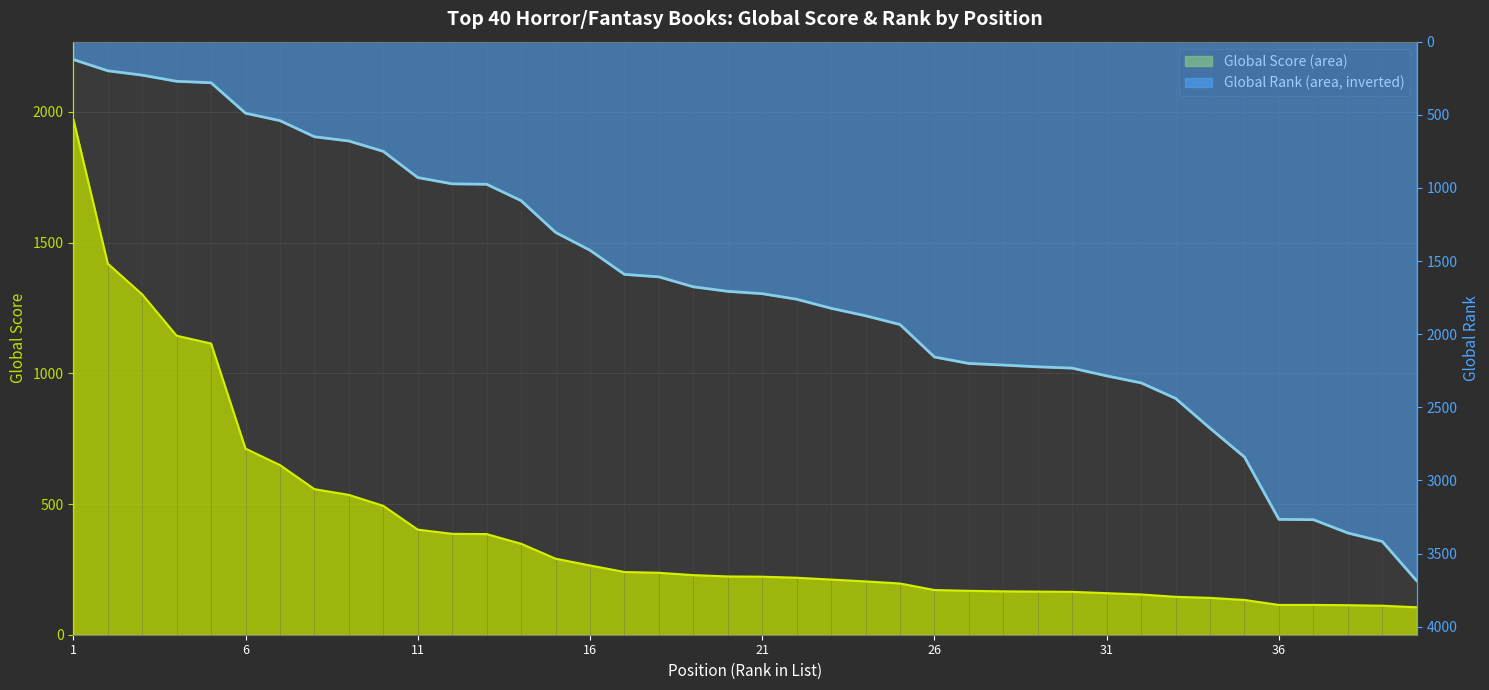

What is the value of the Global Rank point at the 2nd from the left?

199